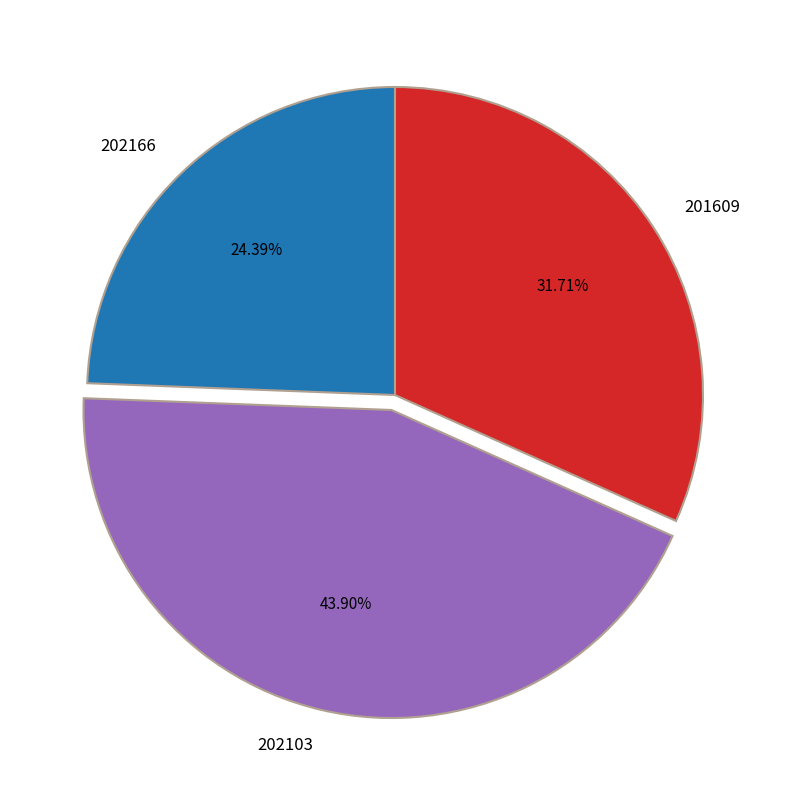

What percentage is the 201609 slice, to the nearest percent?

32%